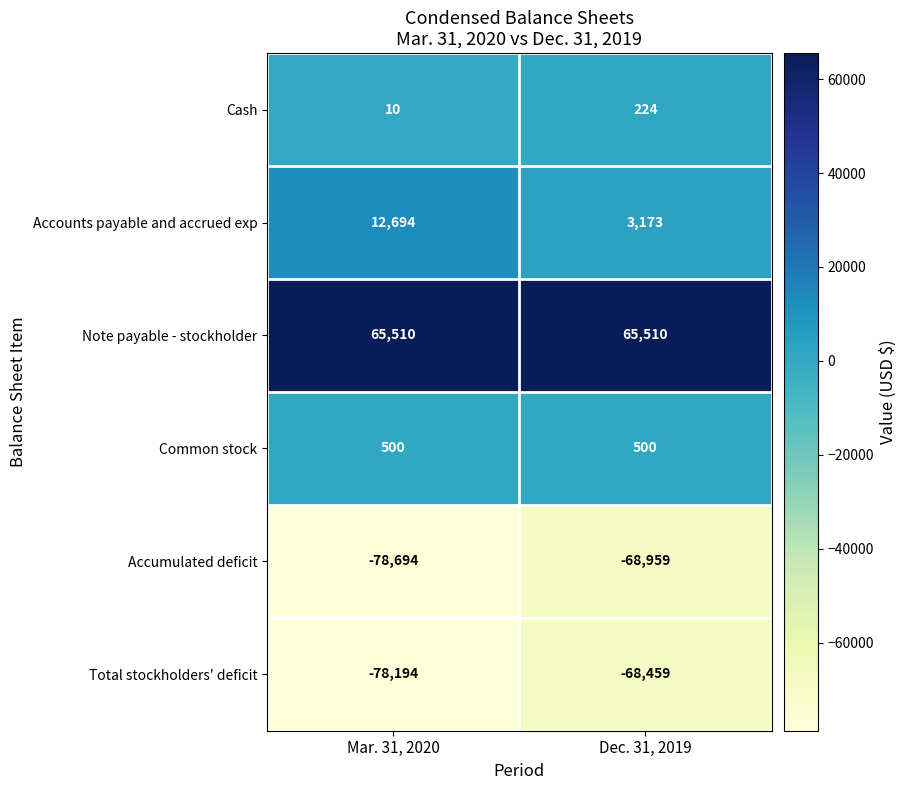

What is the difference between the highest and lowest values at Dec. 31, 2019?

134469